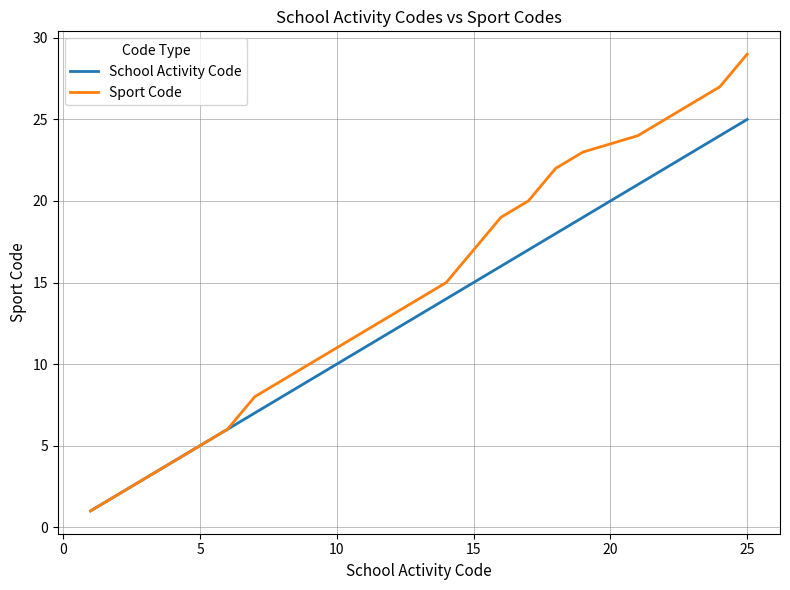

Which series has the largest range (max minus min)?

Sport Code